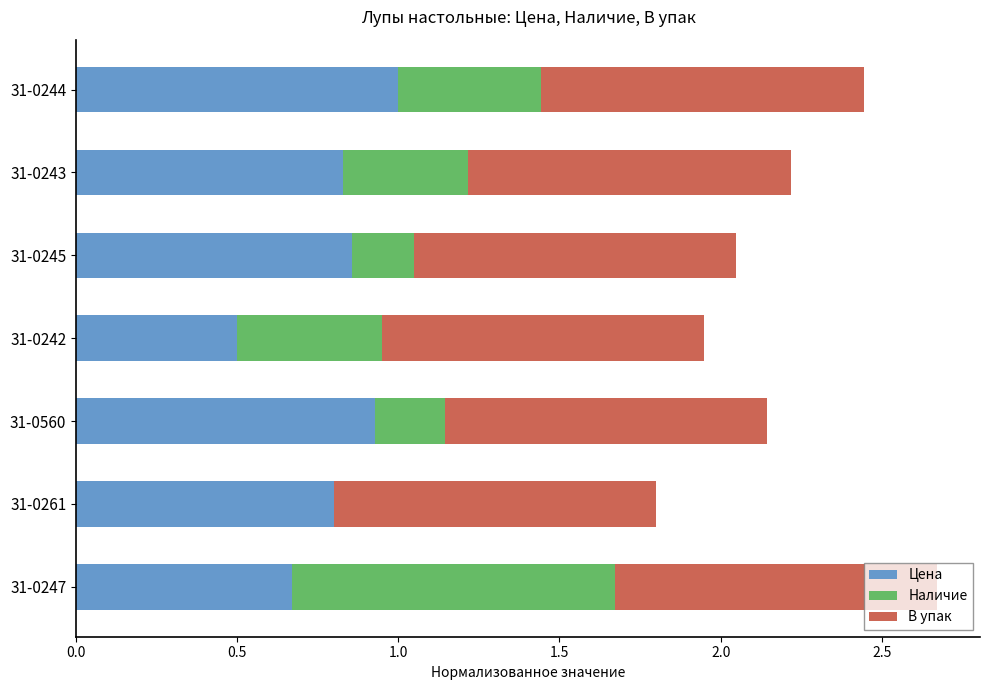

True or false: Цена has a value of 1.0 at 31-0244.

True